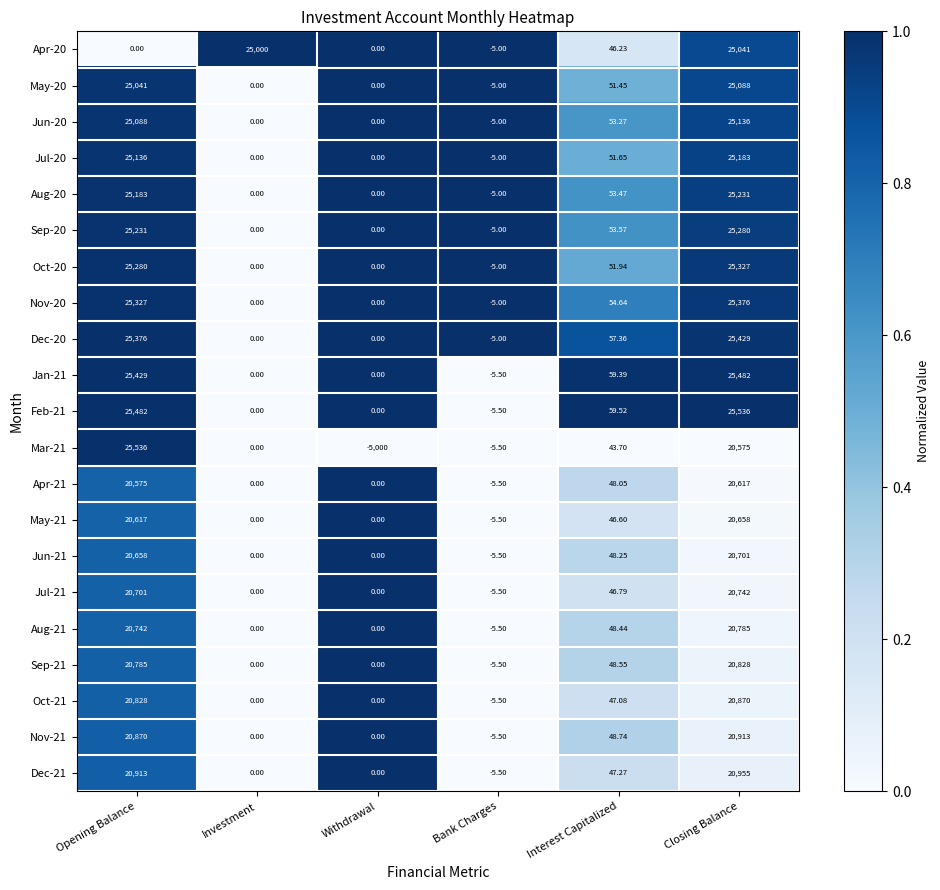

At which label does Jul-21 first exceed 46?

Opening Balance